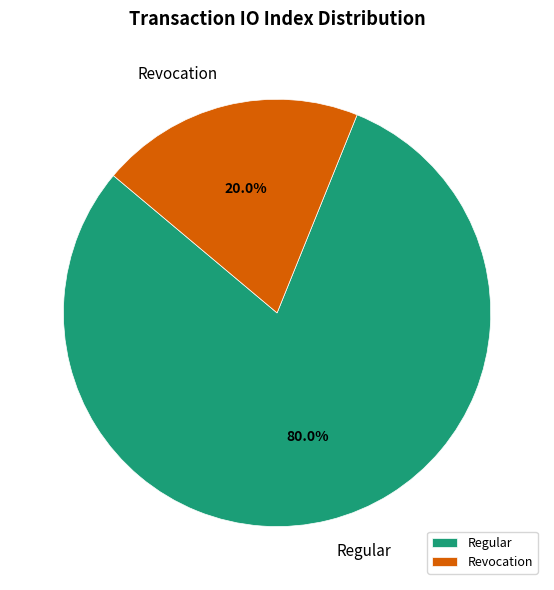

Combined, do Regular and Revocation account for over 50%?

Yes